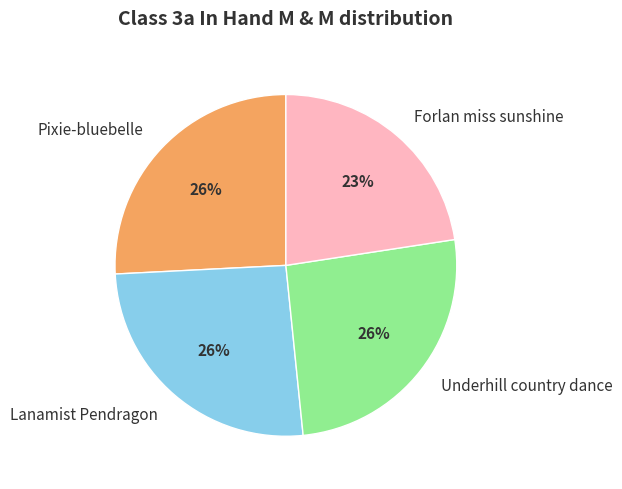

Does Forlan miss sunshine represent more than half of the total?

No